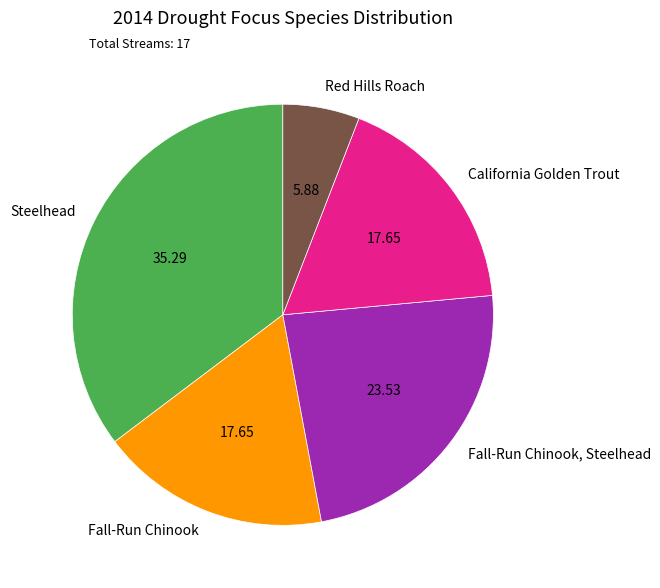

Do California Golden Trout and Red Hills Roach together represent more than half of the pie?

No